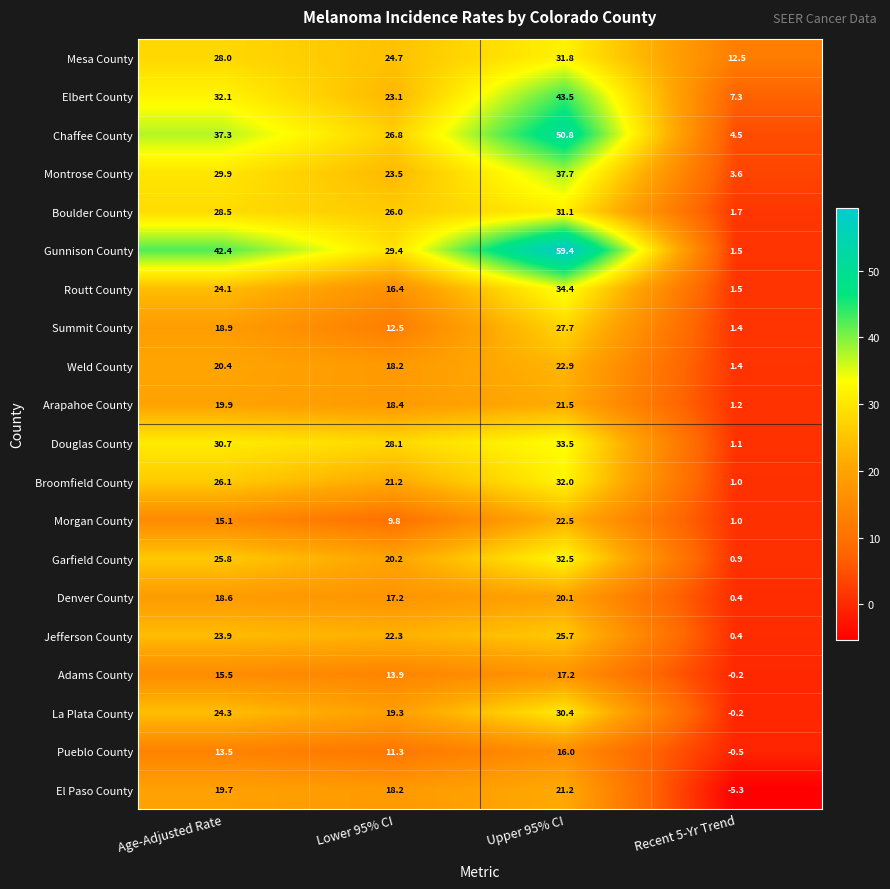

Count the number of categories in the chart.

4